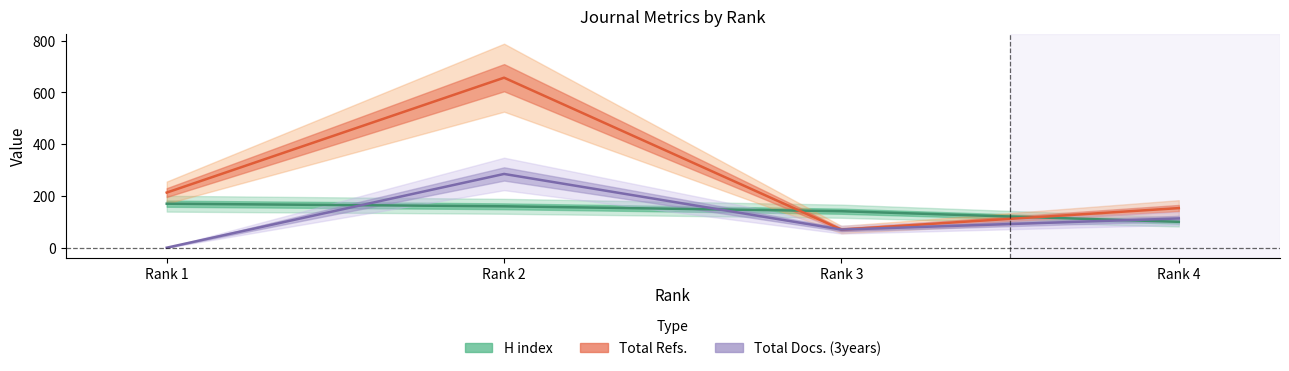

True or false: H index and Total Refs. intersect in this chart.

True